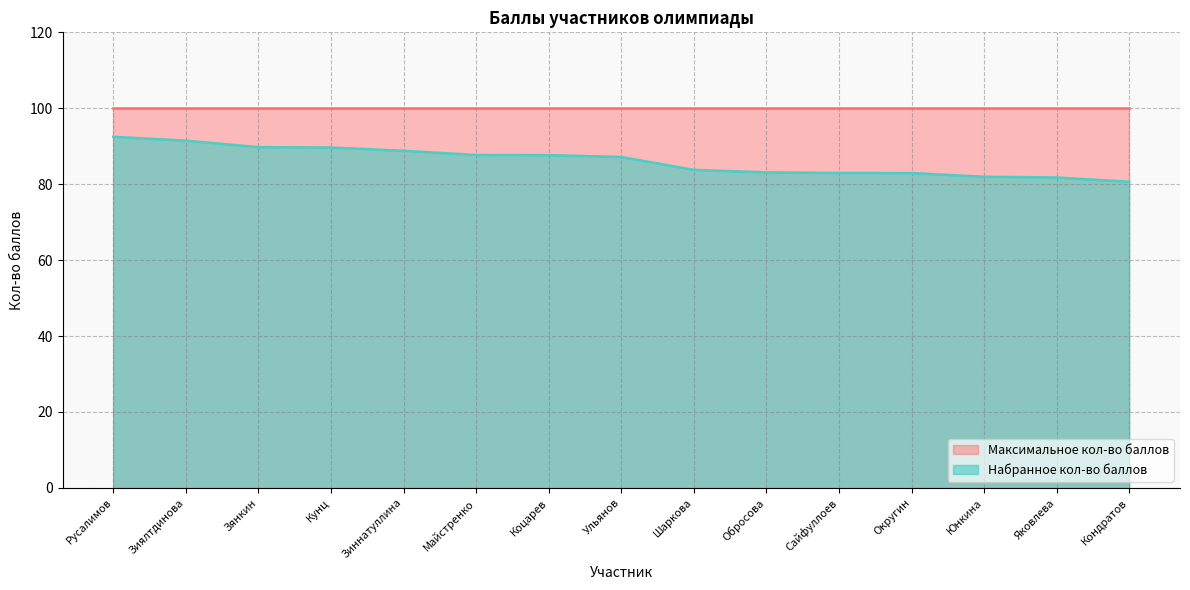

How many categories are shown in the chart?

15